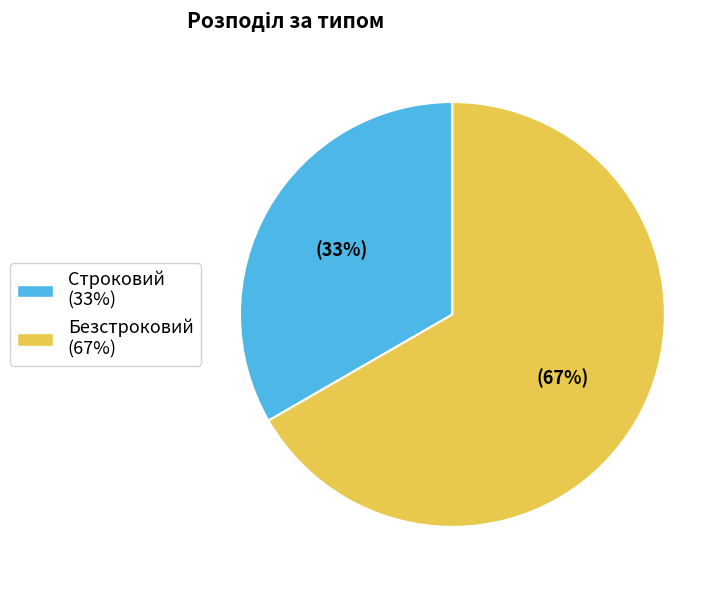

True or false: Безстроковий accounts for 58% of the total.

False